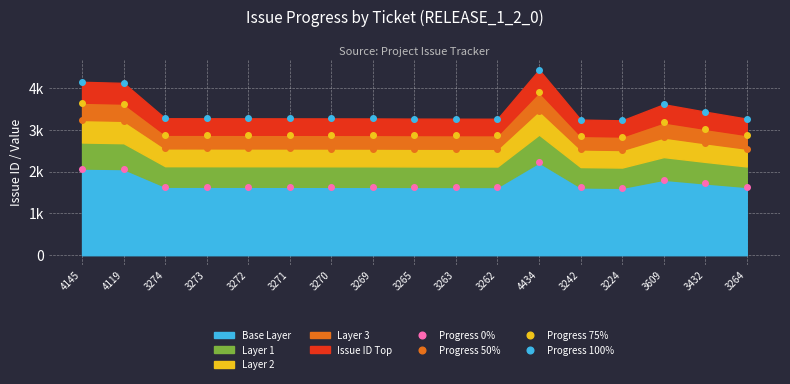

Does the chart display data point markers on the line(s)?

Yes